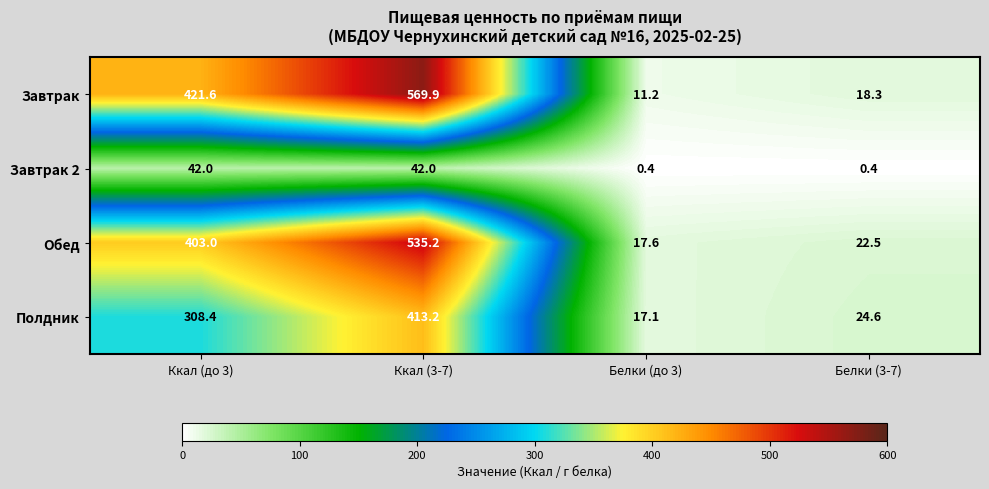

What is the difference between the maximum and minimum values in the Завтрак series?

558.7